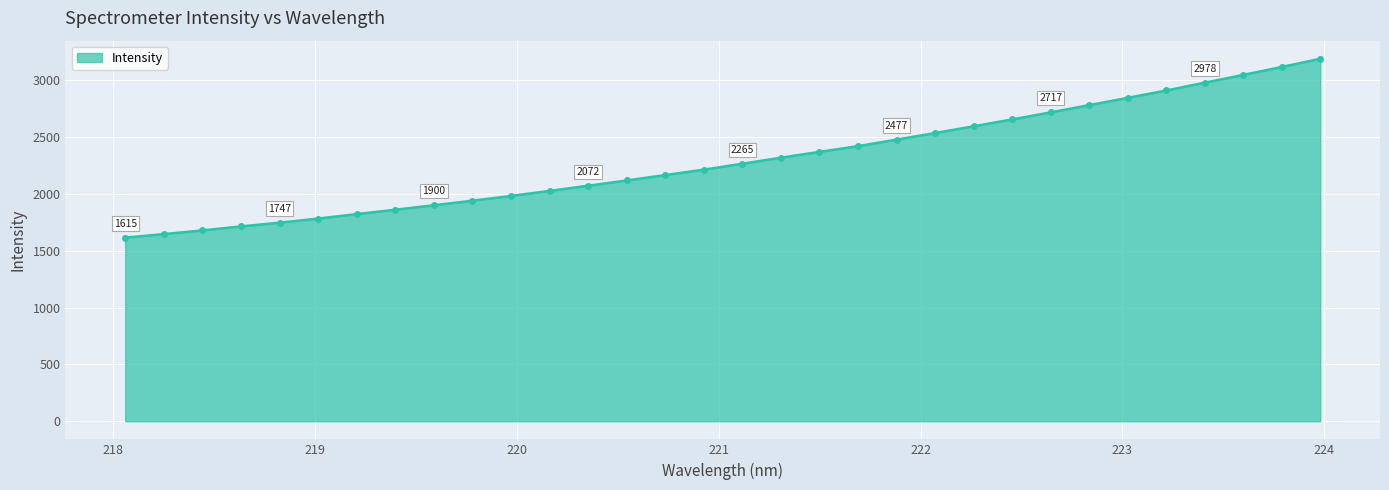

What is the smallest value displayed?

1614.9